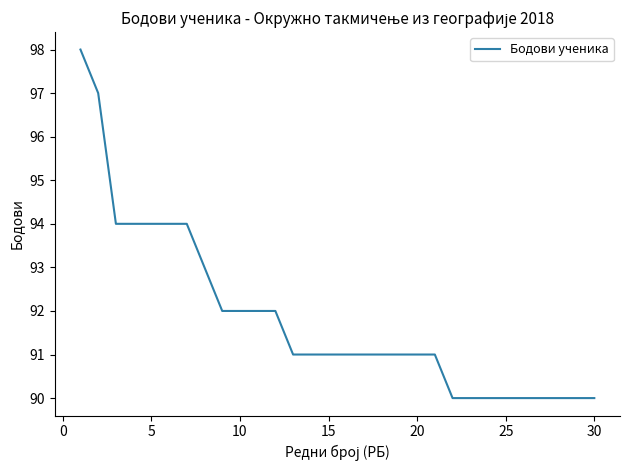

What is the maximum value shown in the chart?

98